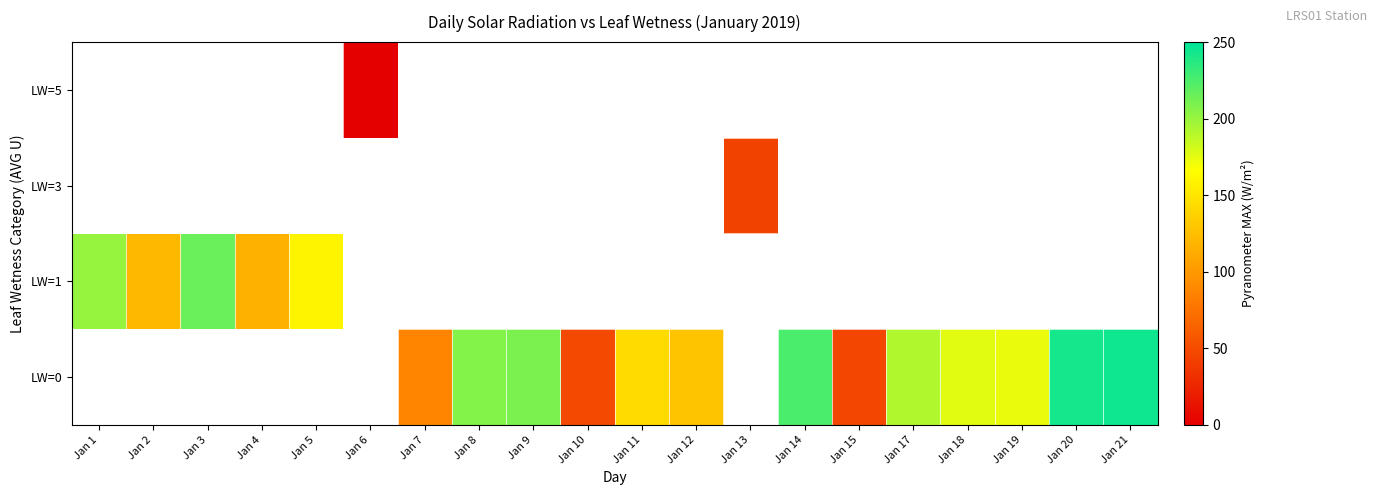

How many categories are shown in the chart?

20